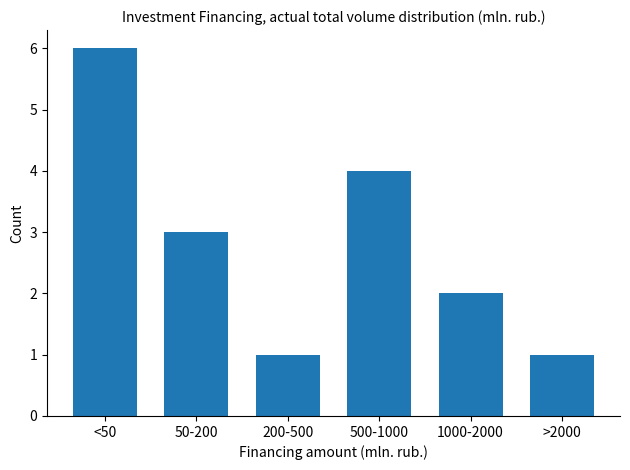

Reading left to right, list all the values displayed in this chart.

<50=6	50-200=3	200-500=1	500-1000=4	1000-2000=2	>2000=1